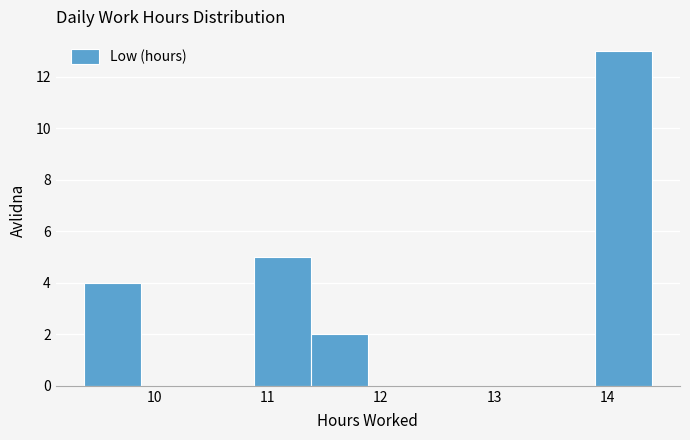

Which range on the x-axis has the tallest bar?

13.9 to 14.4